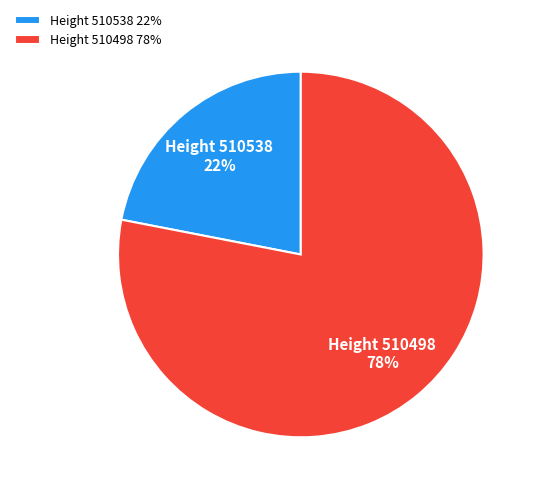

Do Height 510538 22% and Height 510498 78% together represent more than half of the pie?

Yes